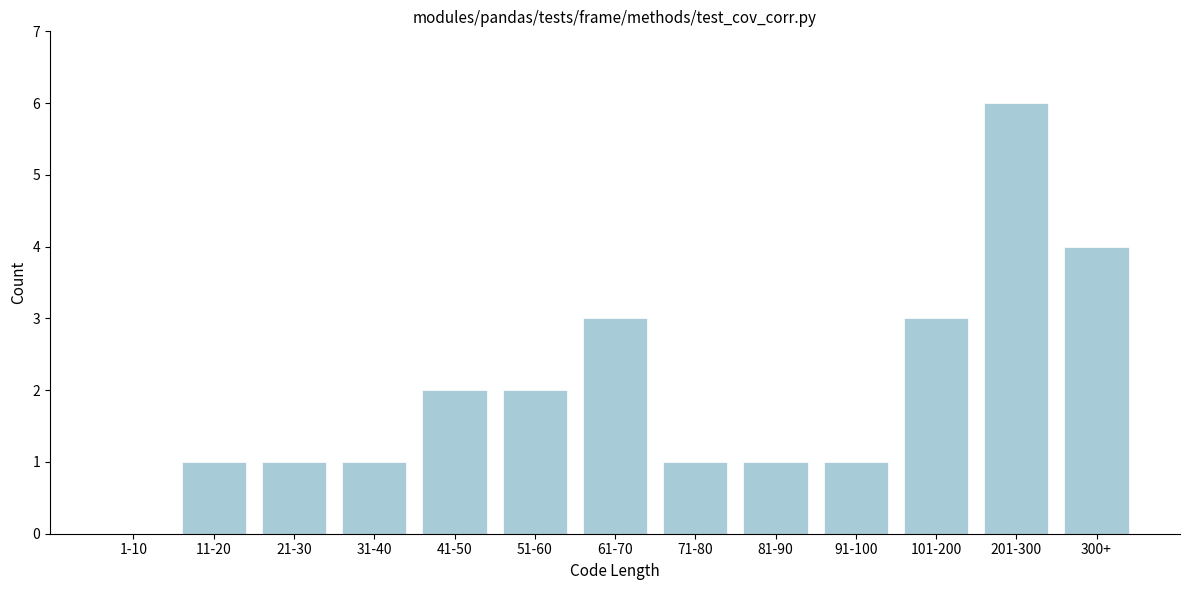

Reading left to right, transcribe all the data shown in this chart.

1-10=0	11-20=1	21-30=1	31-40=1	41-50=2	51-60=2	61-70=3	71-80=1	81-90=1	91-100=1	101-200=3	201-300=6	300+=4